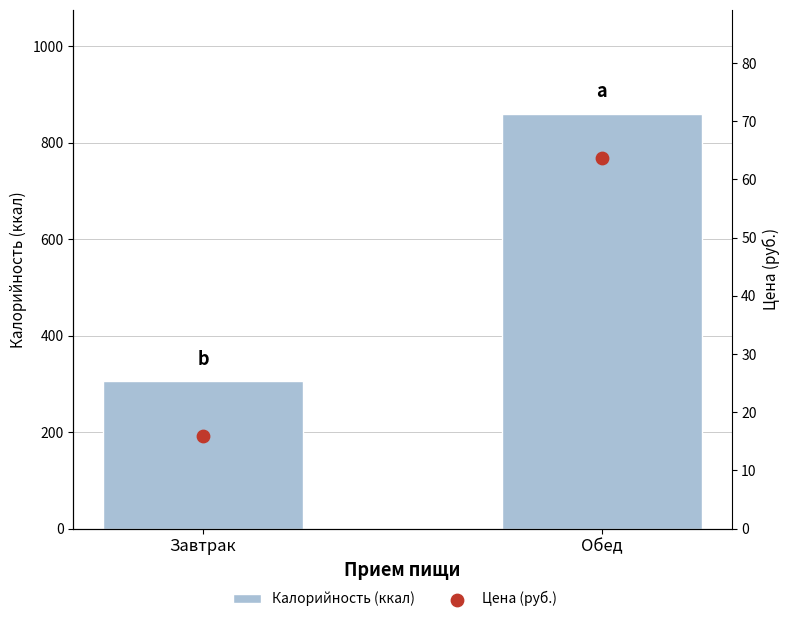

At which category is the sum across all series the highest?

Обед